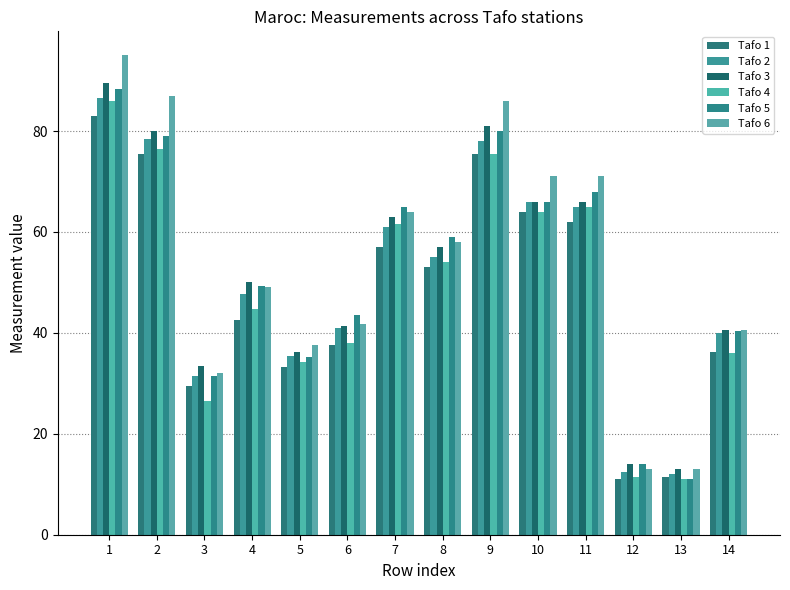

At which label does Tafo 1 reach its minimum?

12